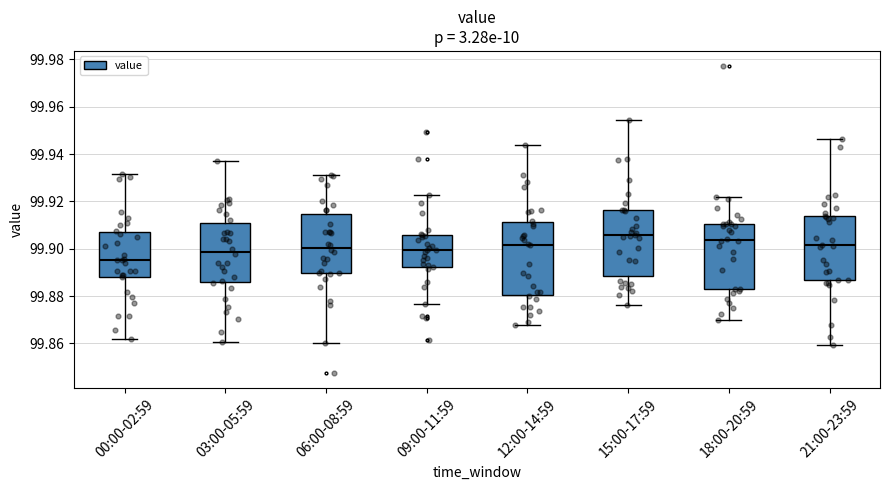

Reading left to right, transcribe this box plot: for each box, give where its median line is, the range the box spans, and where its two whiskers end, as read against the y-axis. The values are not printed on the chart, so give them approximately, as read against the axis.

00:00-02:59: median 99.896, box 99.888 to 99.908, whiskers 99.862 to 99.932
03:00-05:59: median 99.898, box 99.886 to 99.910, whiskers 99.860 to 99.938
06:00-08:59: median 99.900, box 99.890 to 99.914, whiskers 99.860 to 99.932
09:00-11:59: median 99.900, box 99.892 to 99.906, whiskers 99.876 to 99.922
12:00-14:59: median 99.902, box 99.880 to 99.912, whiskers 99.868 to 99.944
15:00-17:59: median 99.906, box 99.888 to 99.916, whiskers 99.876 to 99.954
18:00-20:59: median 99.904, box 99.882 to 99.910, whiskers 99.870 to 99.922
21:00-23:59: median 99.902, box 99.886 to 99.914, whiskers 99.860 to 99.946